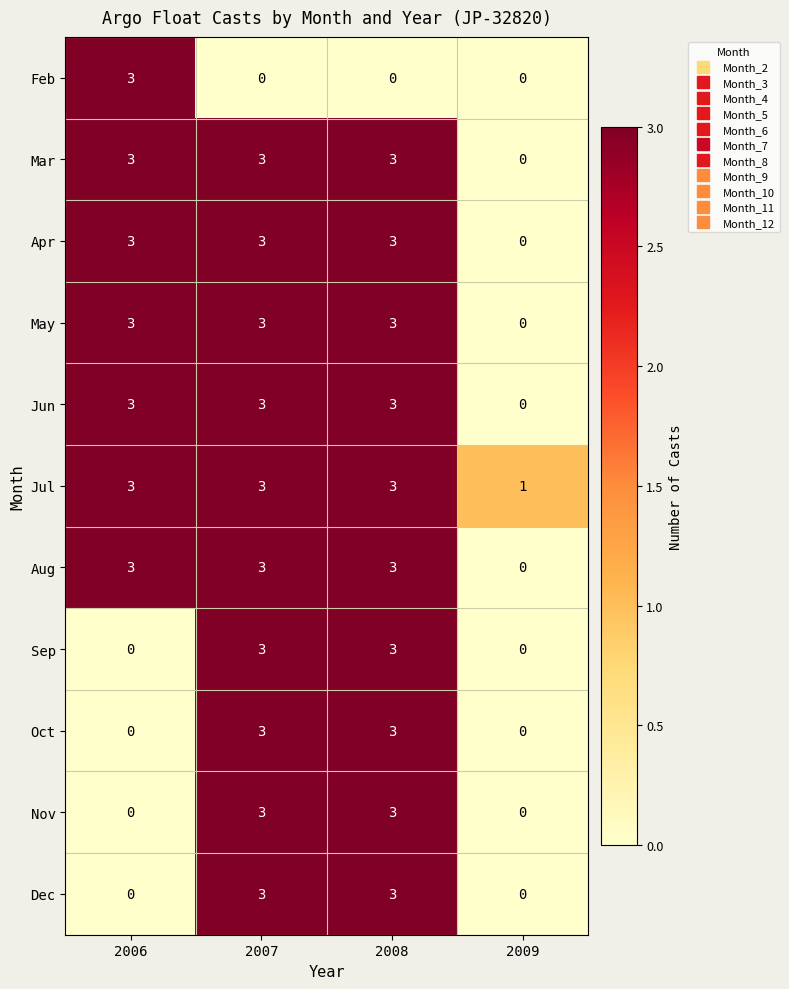

What value does the Jul series have at 2007?

3